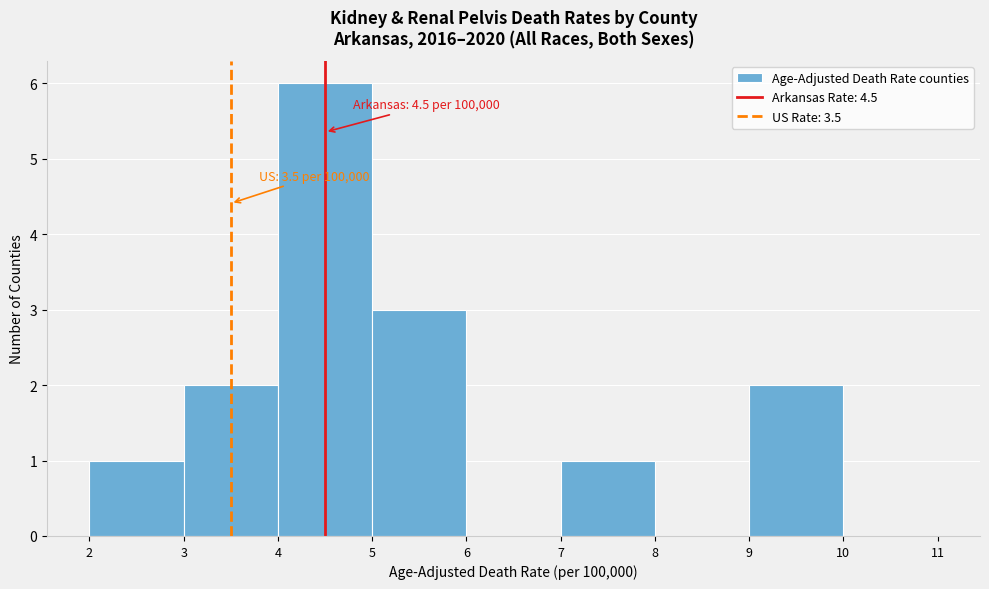

Which range on the x-axis has the tallest bar?

4 to 5